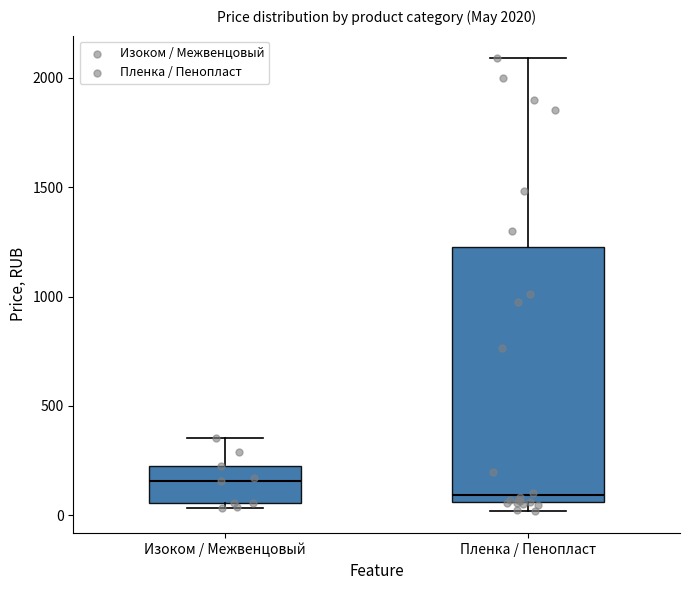

Which box is the tallest, from its lower edge to its upper edge?

Пленка / Пенопласт